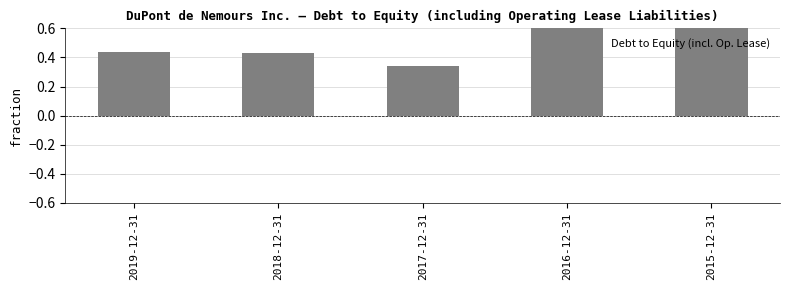

Does the chart contain any negative values?

No